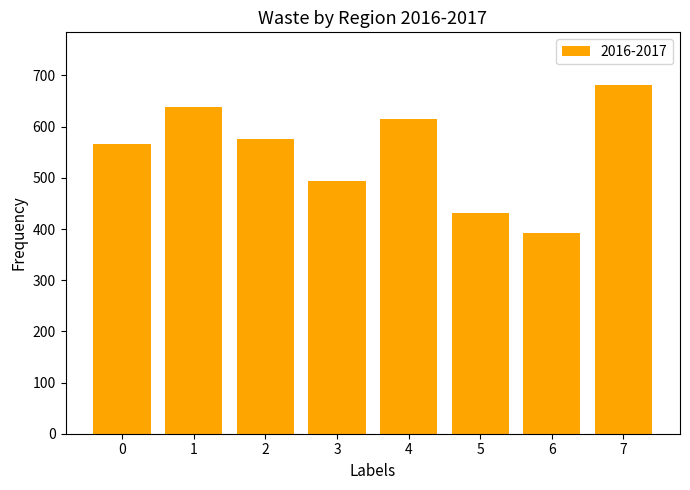

Does the chart contain stacked bars?

No